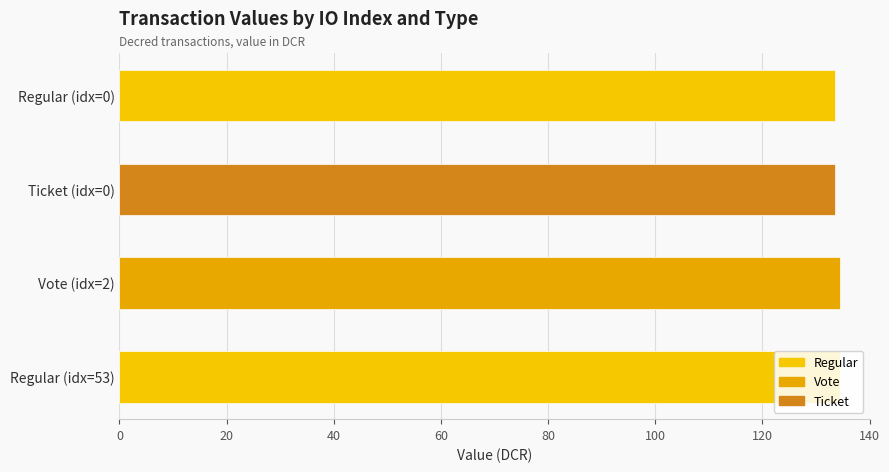

Between 53 and 2, which series saw the biggest shift?

Regular